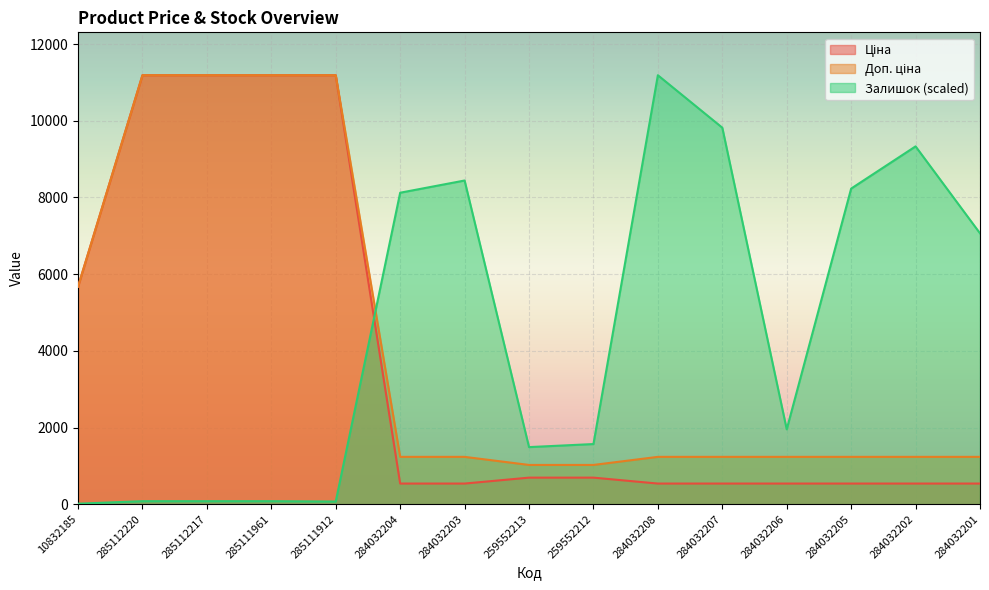

What is the sum of all Доп. ціна values?

62358.8